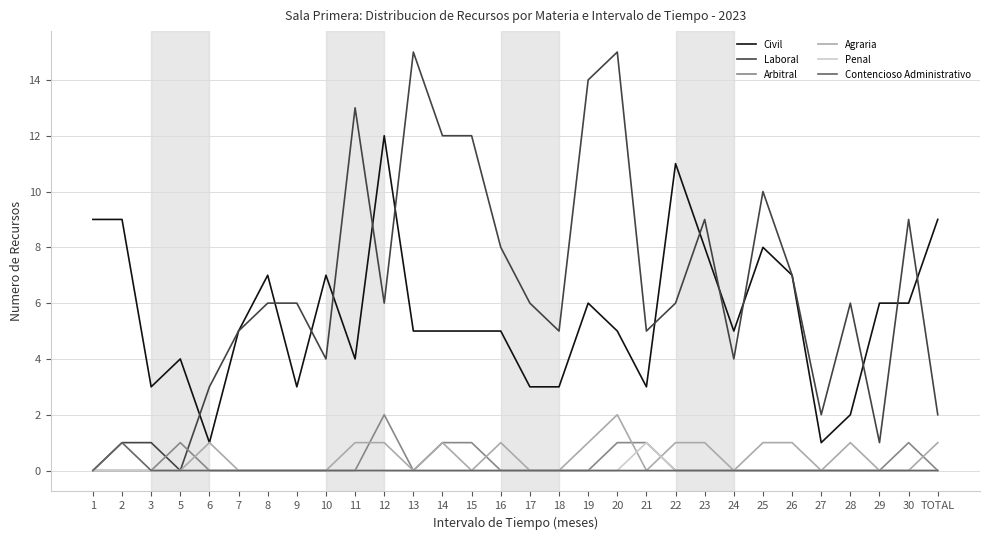

True or false: Penal and Civil cross at least once.

False